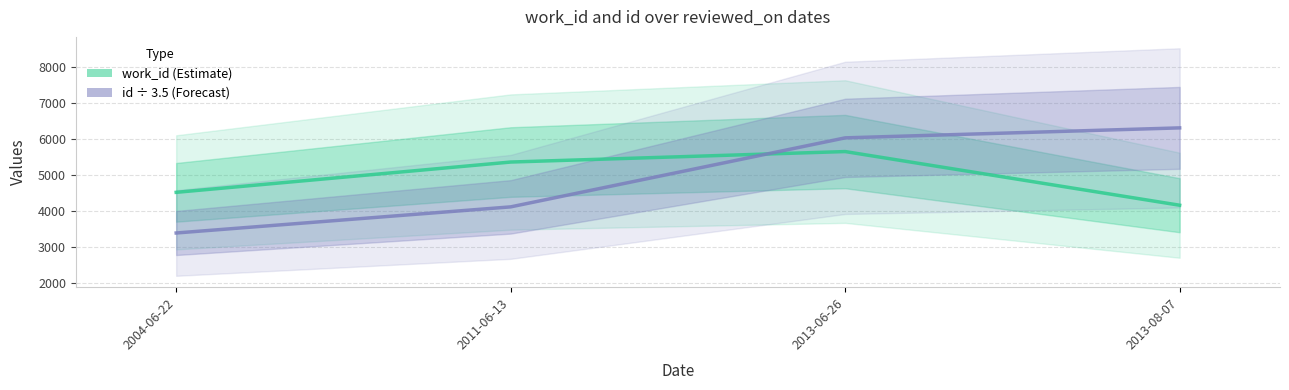

Reading left to right, extract all data points from this chart.

work_id: 4525.0	5366.0	5657.0	4167.0
id (÷3.5): 3396.3	4121.4	6037.4	6314.6